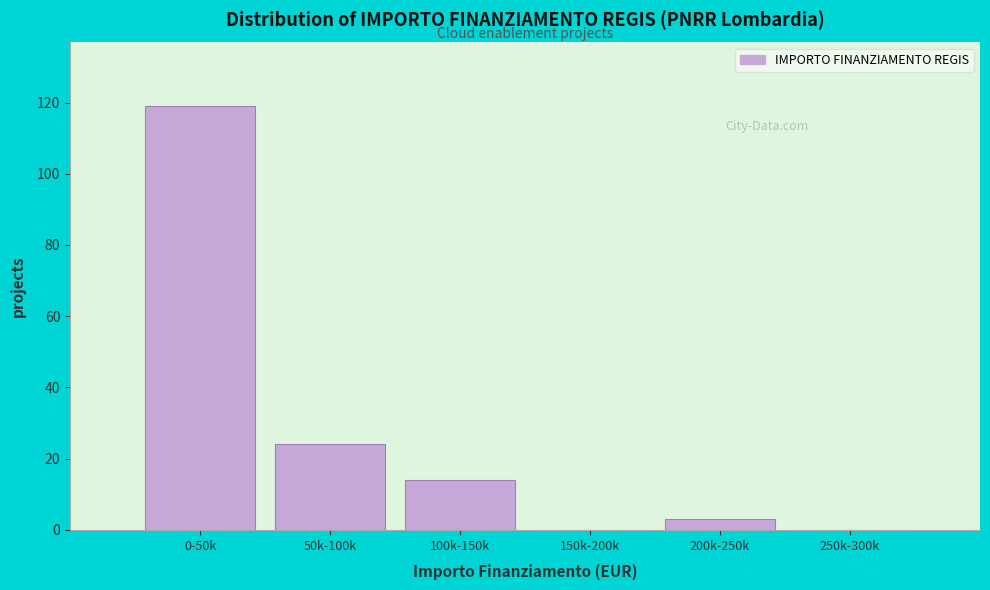

Reading right to left, extract all data points from this chart.

250k-300k=0	200k-250k=3	150k-200k=0	100k-150k=14	50k-100k=24	0-50k=119